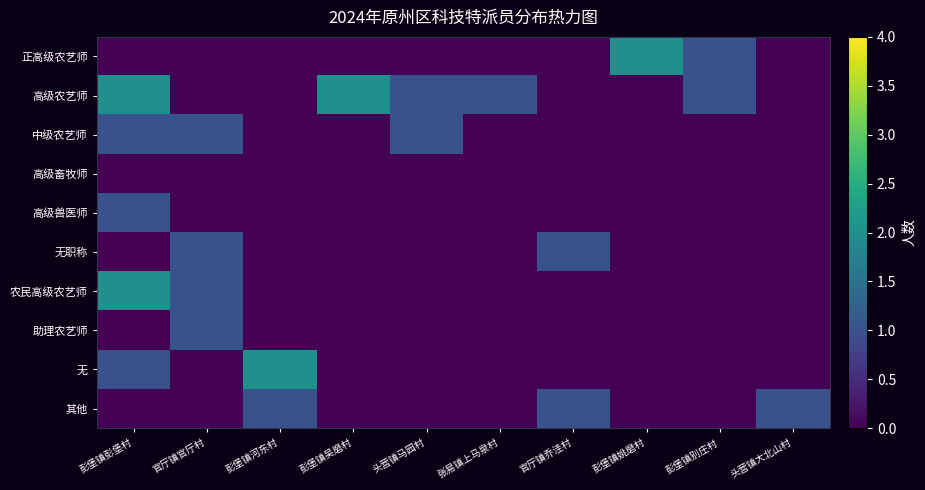

At how many categories does at least one series exceed 1?

4